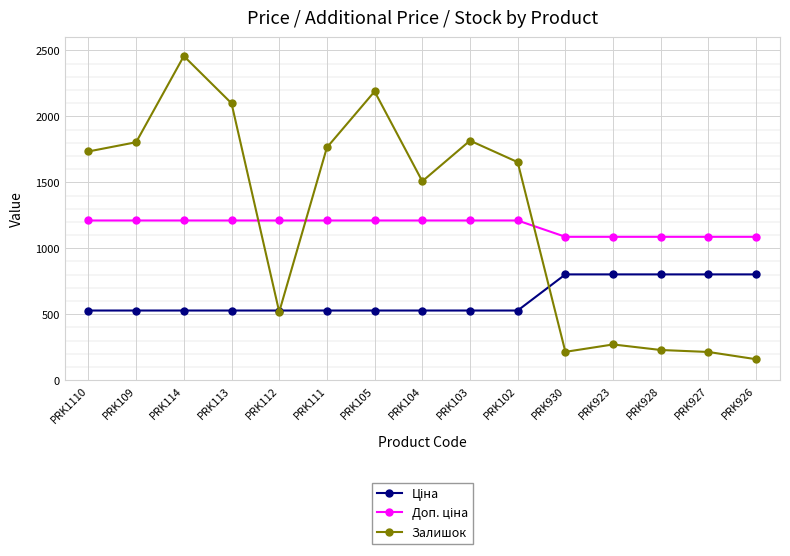

Which series has the widest spread of values?

Залишок